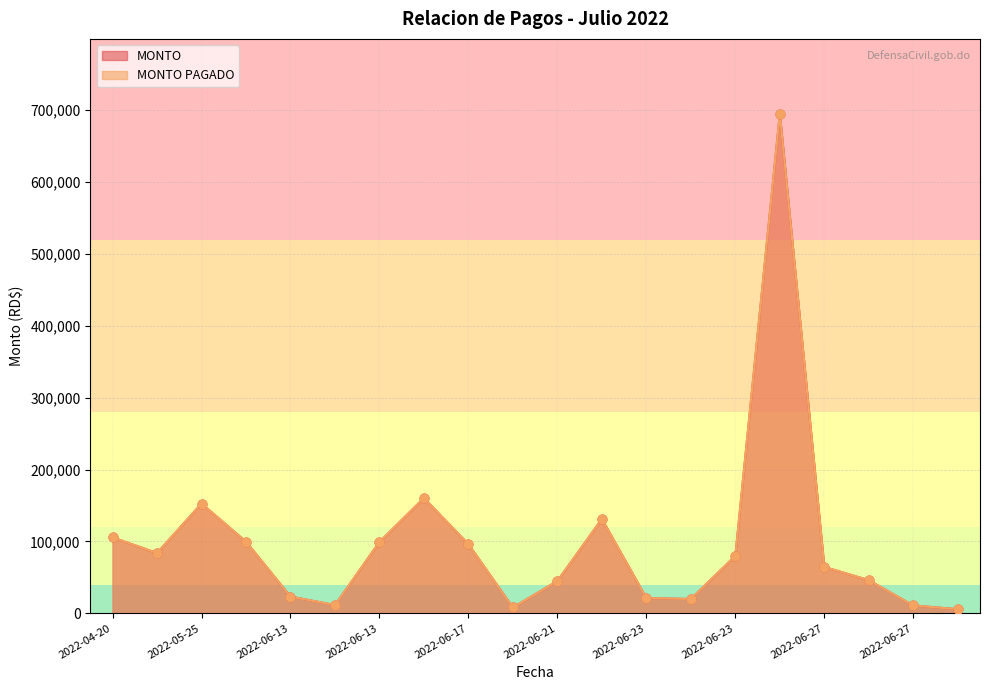

Is the value of MONTO at 2022-06-23 greater than the value of MONTO PAGADO at 2022-03-03?

No